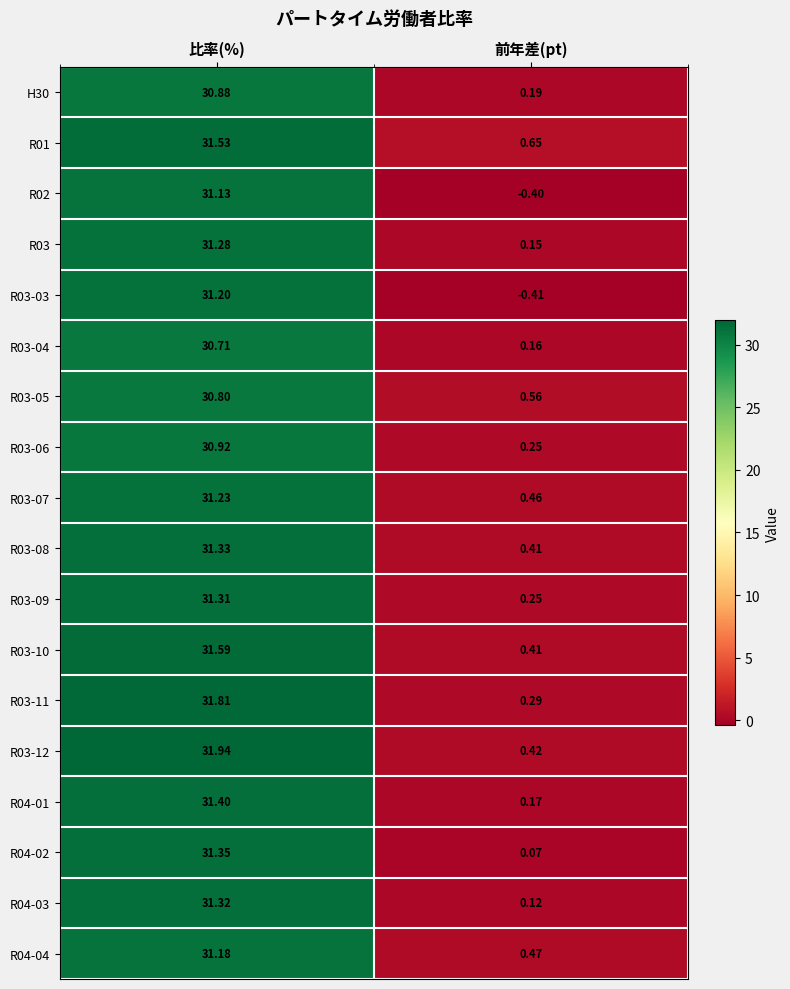

At which category does the chart reach its minimum across all series?

前年差(pt)